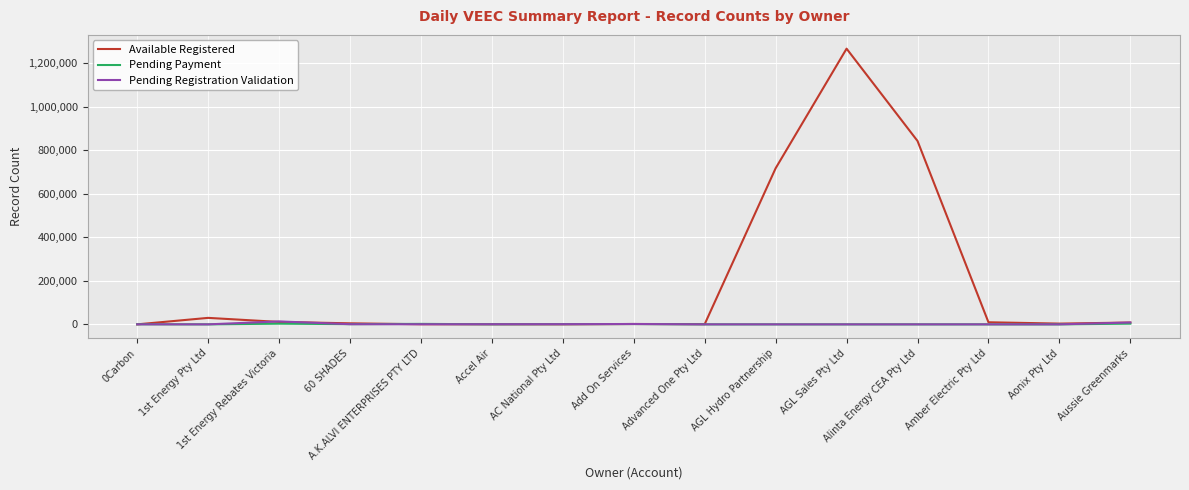

Which series has the largest total across all categories?

Available Registered